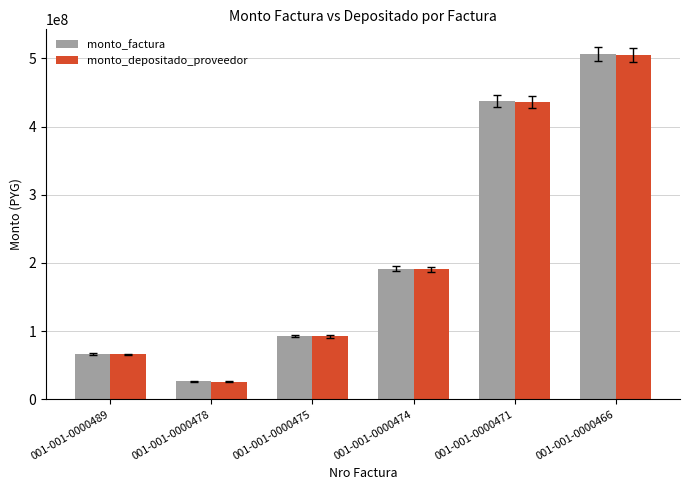

Reading right to left, transcribe all the data shown in this chart.

monto_factura: 001-001-0000466=506621038	001-001-0000471=437336776	001-001-0000474=191494794	001-001-0000475=92675544	001-001-0000478=26011476	001-001-0000489=65912613
monto_depositado_proveedor: 001-001-0000466=504778780	001-001-0000471=435746460	001-001-0000474=190798449	001-001-0000475=92338542	001-001-0000478=25916889	001-001-0000489=65672931